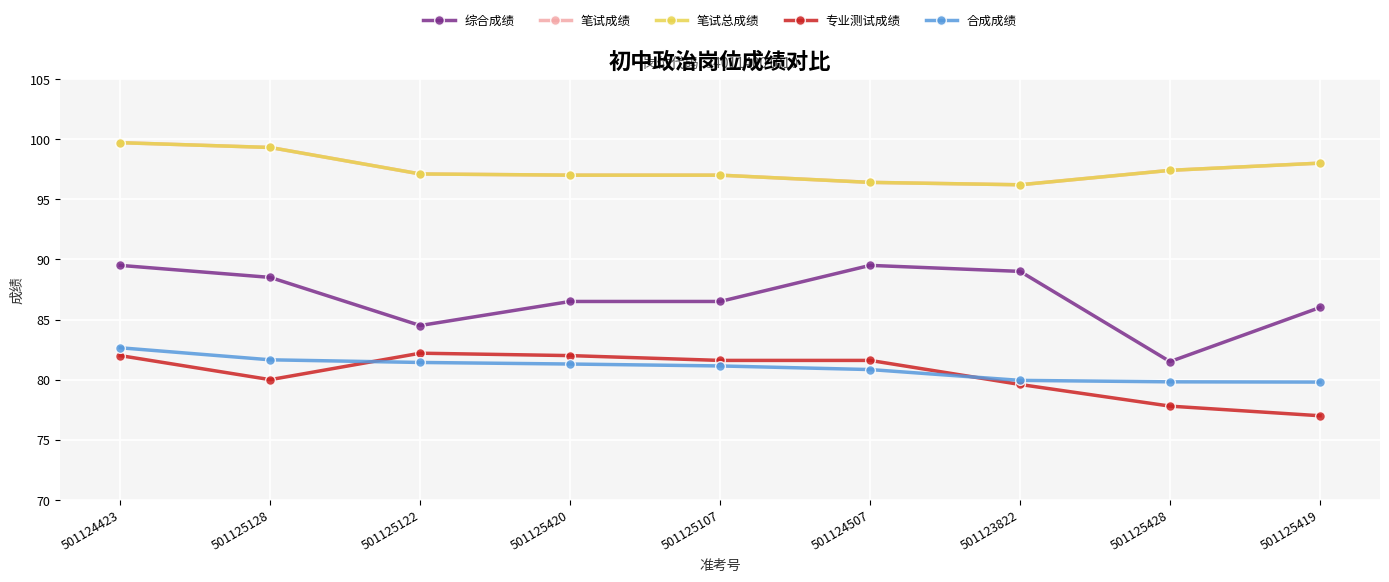

Does the chart have visible grid lines?

Yes